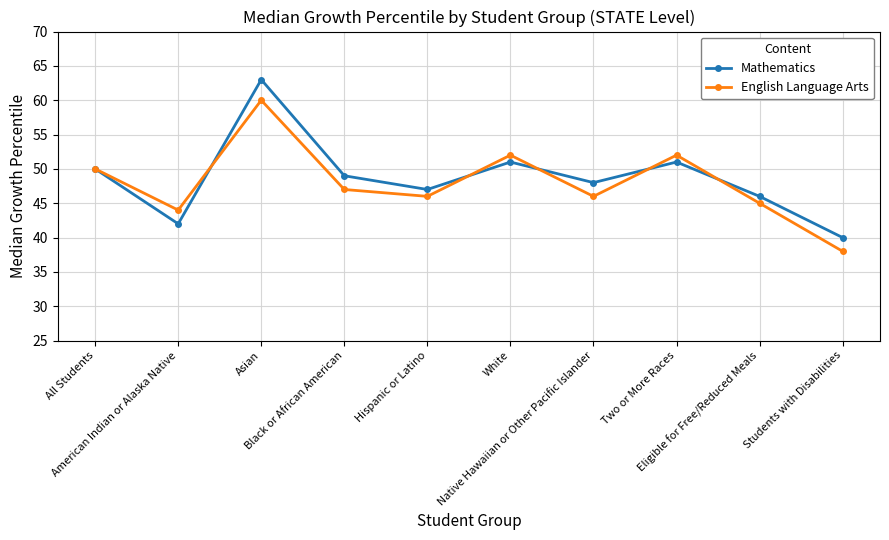

Where is the first local maximum for Mathematics?

Asian